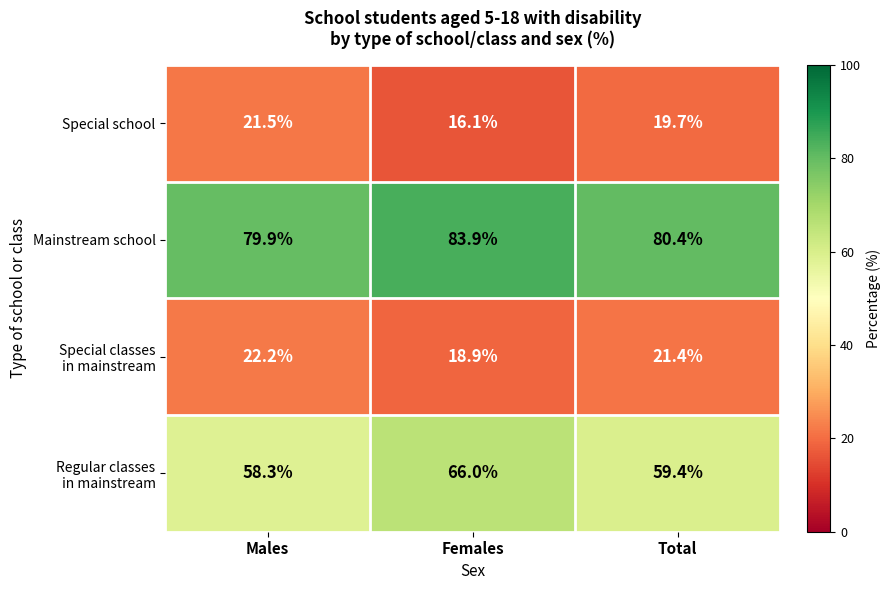

The Special school series shows 28.3 at Females. True or false?

False